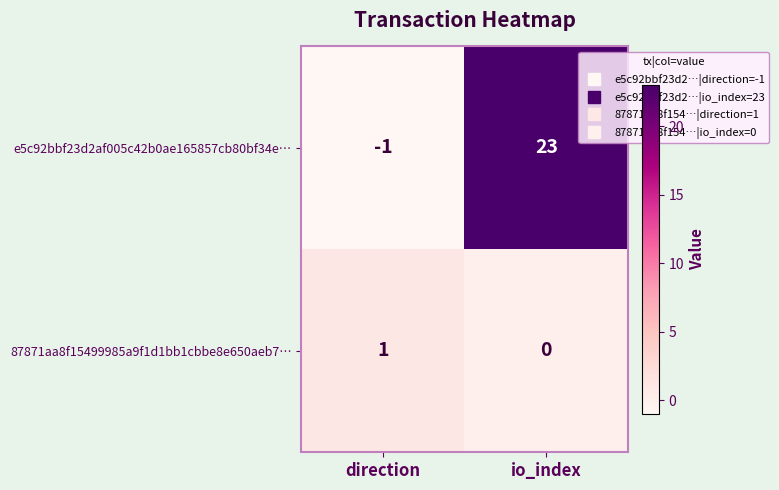

Reading left to right, what are all the values shown in this chart?

e5c92bbf23d2af005c42b0ae165857cb80bf34e…: direction=-1	io_index=23
87871aa8f15499985a9f1d1bb1cbbe8e650aeb7…: direction=1	io_index=0